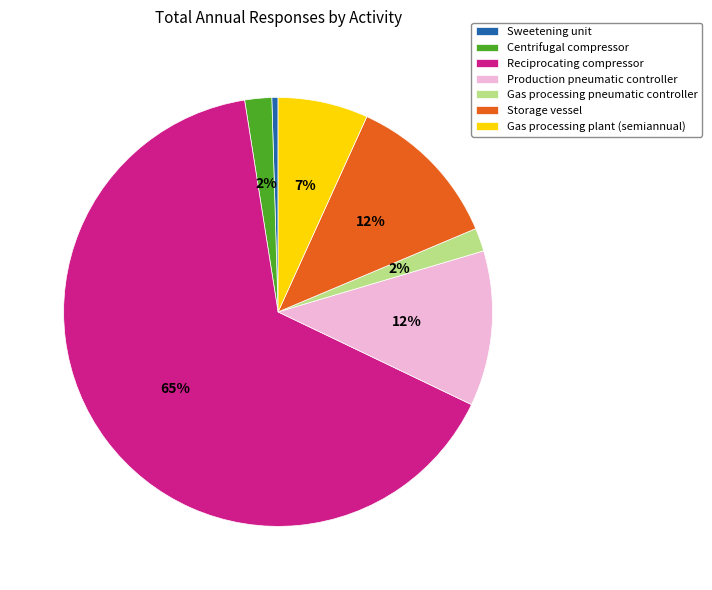

Do Production pneumatic controller and Gas processing plant (semiannual) together represent more than half of the pie?

No